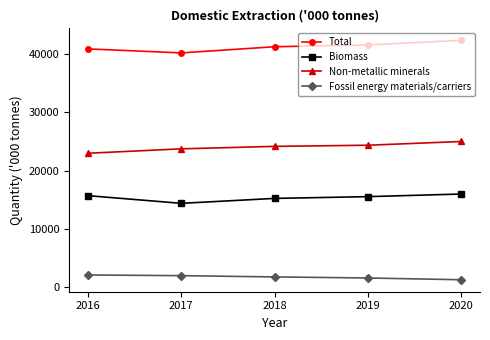

Is it true that Total equals 25024 at 2019?

False